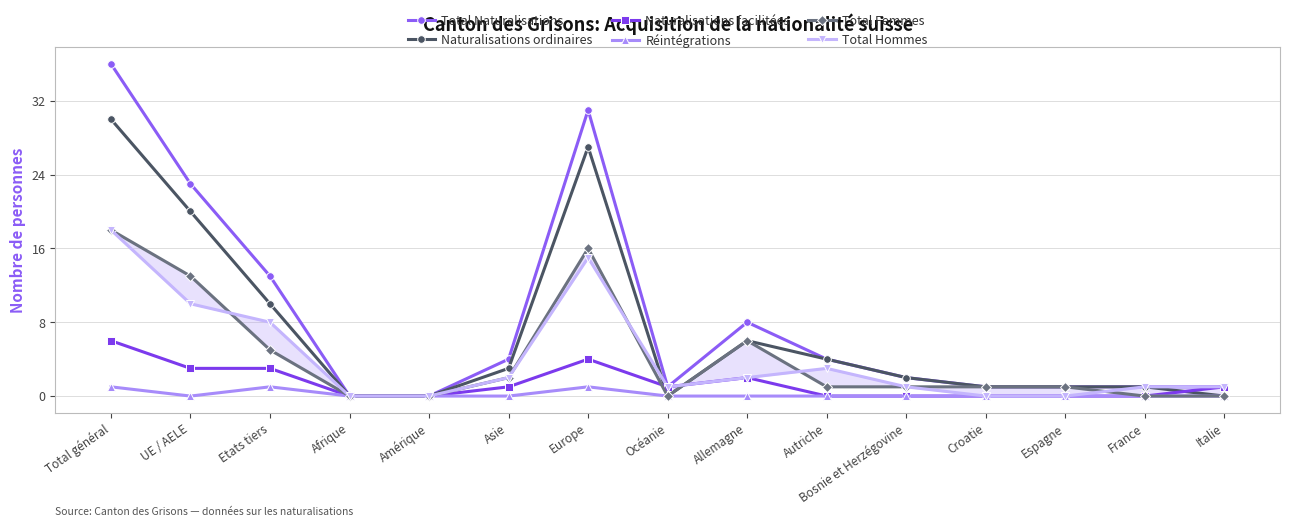

True or false: Total Naturalisations has a value of 8 at Europe.

False